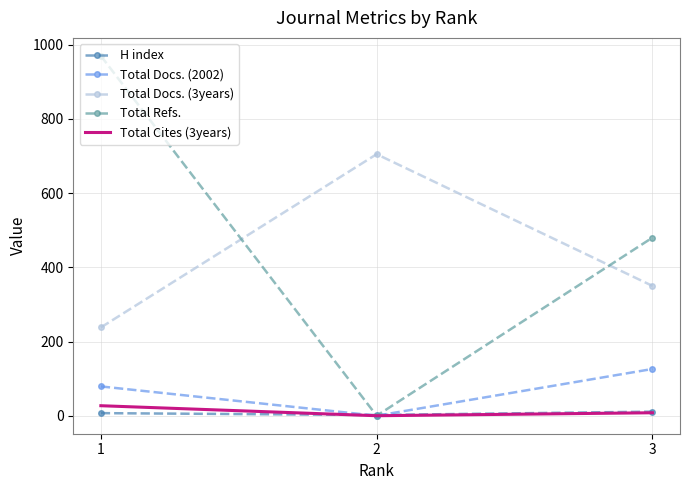

How many Total Docs. (2002) values are between 0 and 126?

3